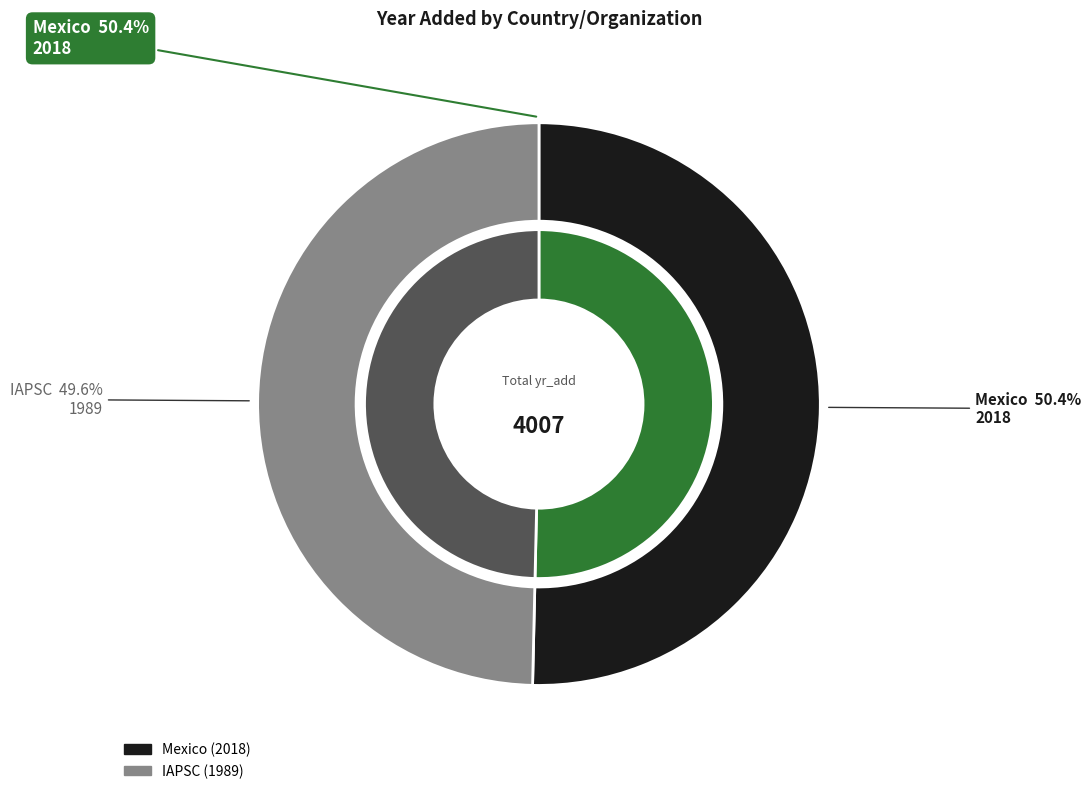

To the nearest percent, what is the difference between the IAPSC and Mexico slice percentages?

1%